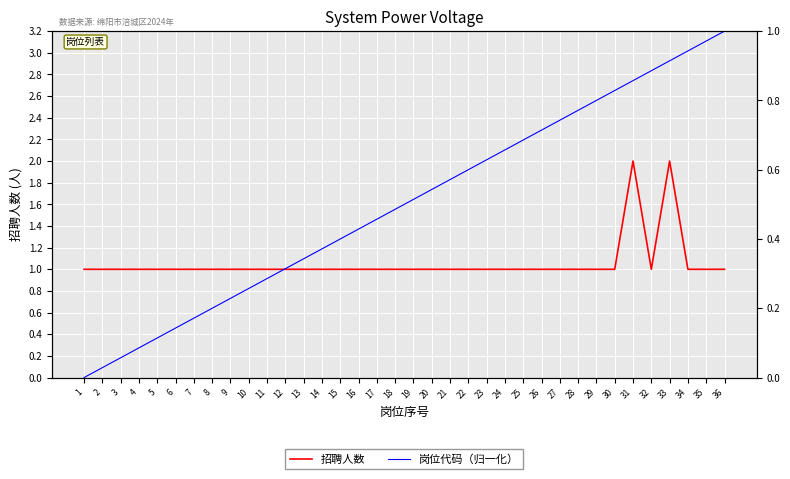

Is this an area chart (filled region under the line)?

No